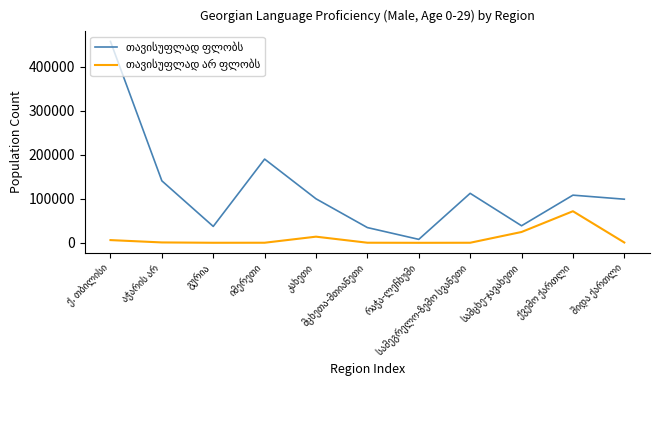

What is the greatest value displayed?

458088